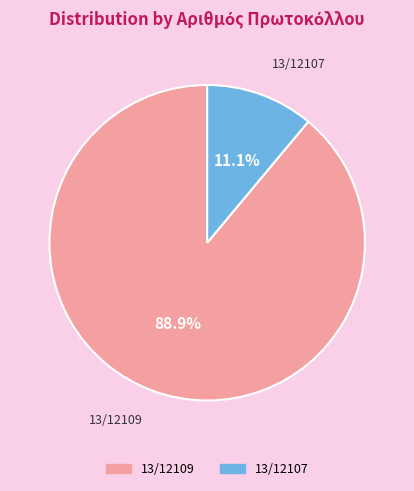

To the nearest percent, what is the combined percentage of 13/12109 and 13/12107?

100%